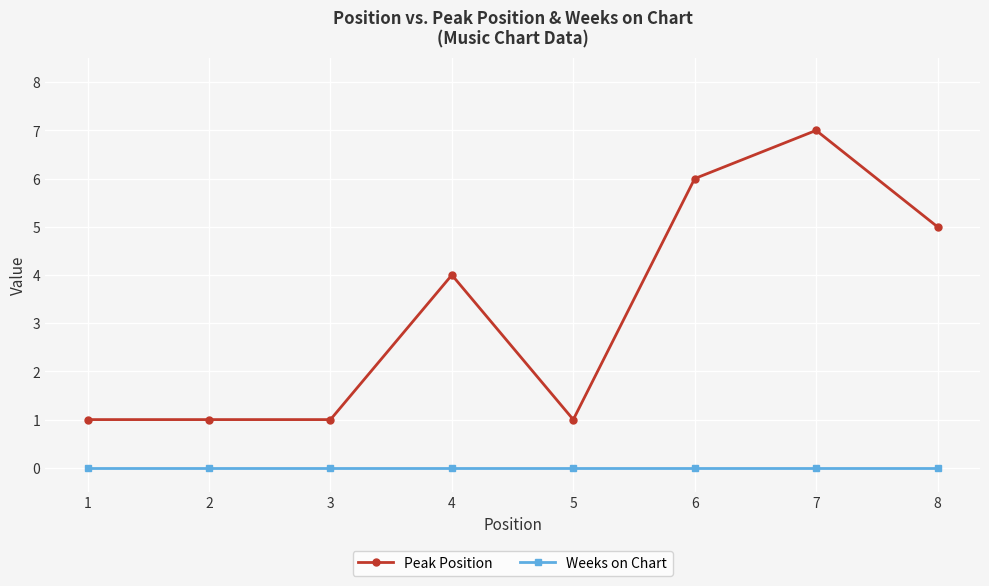

The Weeks on Chart series shows 0 at 1. True or false?

True